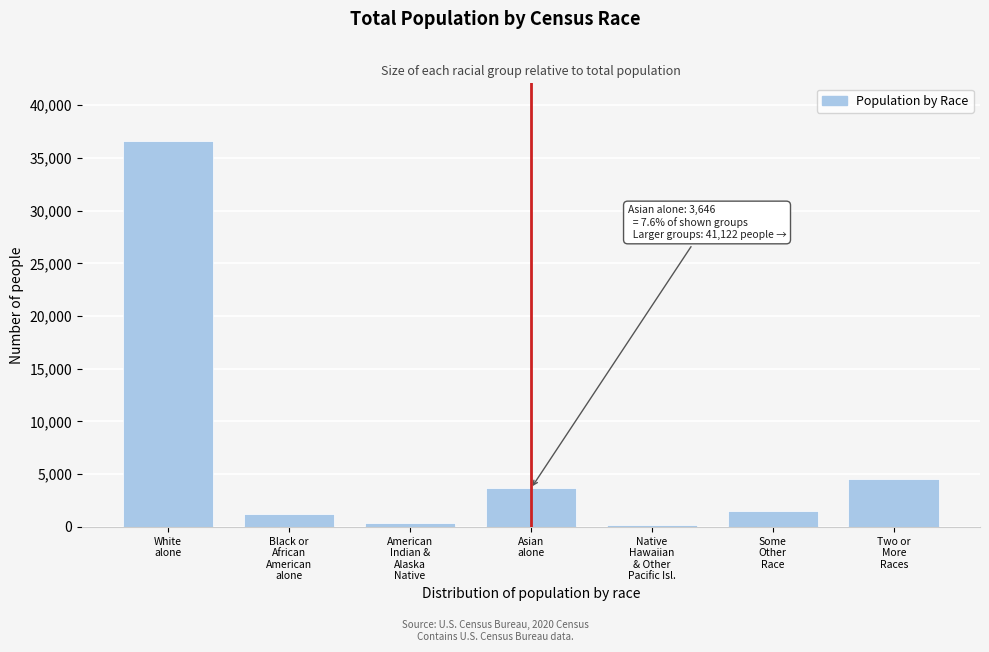

Reading left to right, transcribe all the data shown in this chart.

36586	1203	338	3646	155	1509	4536